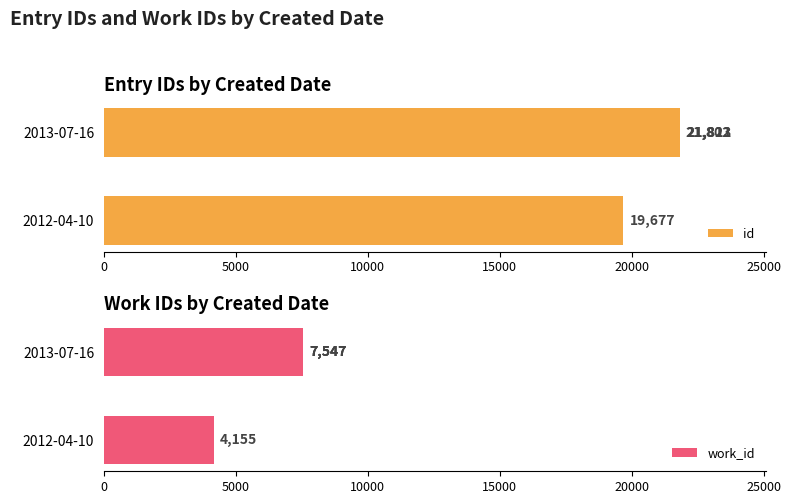

What is the maximum value shown in the chart?

21821